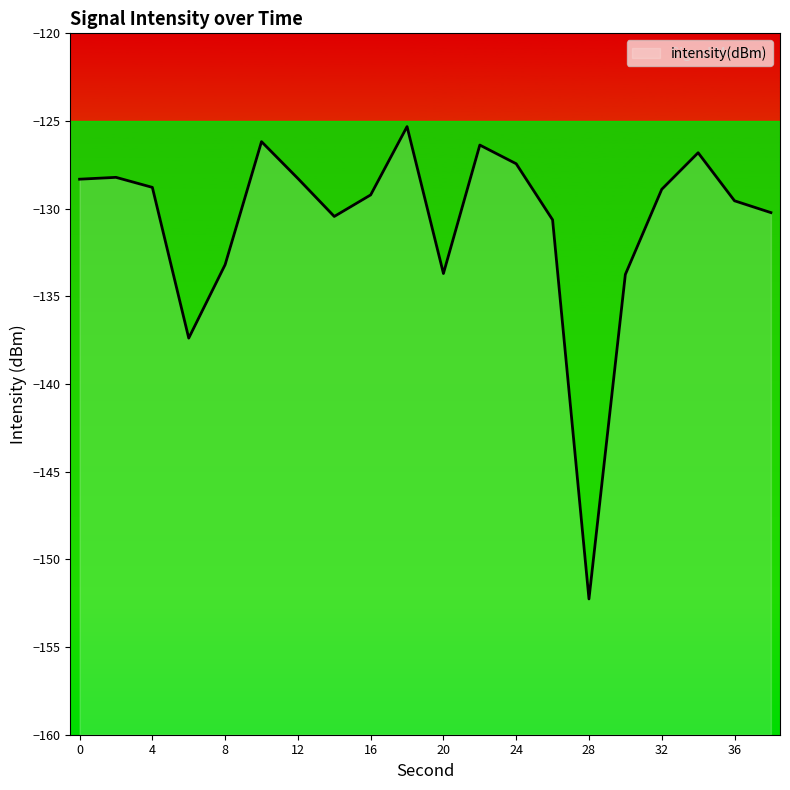

Reading left to right, list all the values displayed in this chart.

0=-128.3	2=-128.2	4=-128.8	6=-137.4	8=-133.2	10=-126.2	12=-128.3	14=-130.4	16=-129.2	18=-125.3	20=-133.7	22=-126.4	24=-127.4	26=-130.6	28=-152.3	30=-133.8	32=-128.9	34=-126.8	36=-129.6	38=-130.2